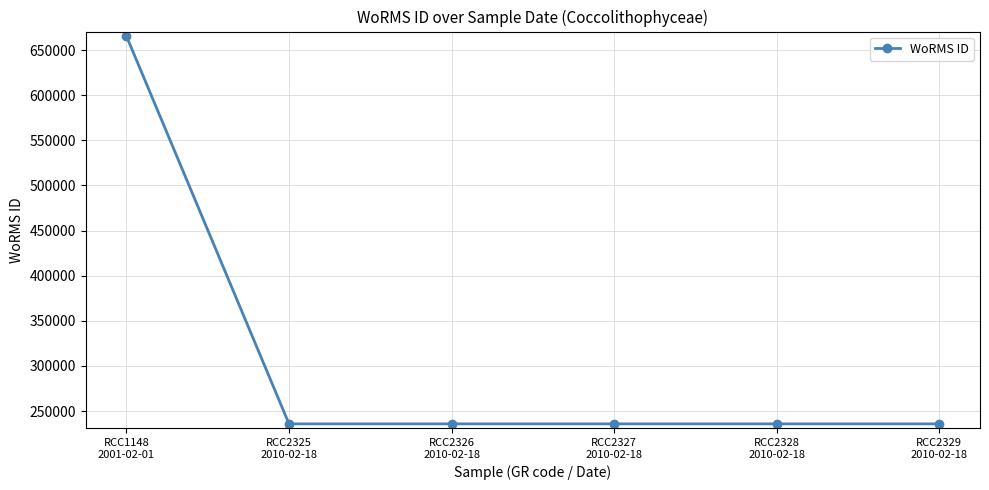

Which has a higher value, RCC2327
2010-02-18 or RCC1148
2001-02-01?

RCC1148
2001-02-01